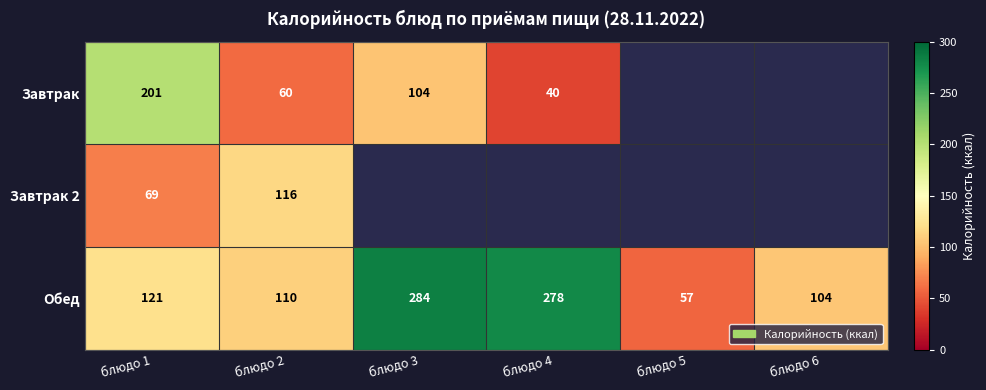

Is it true that Завтрак 2 equals 176 at блюдо 2?

False